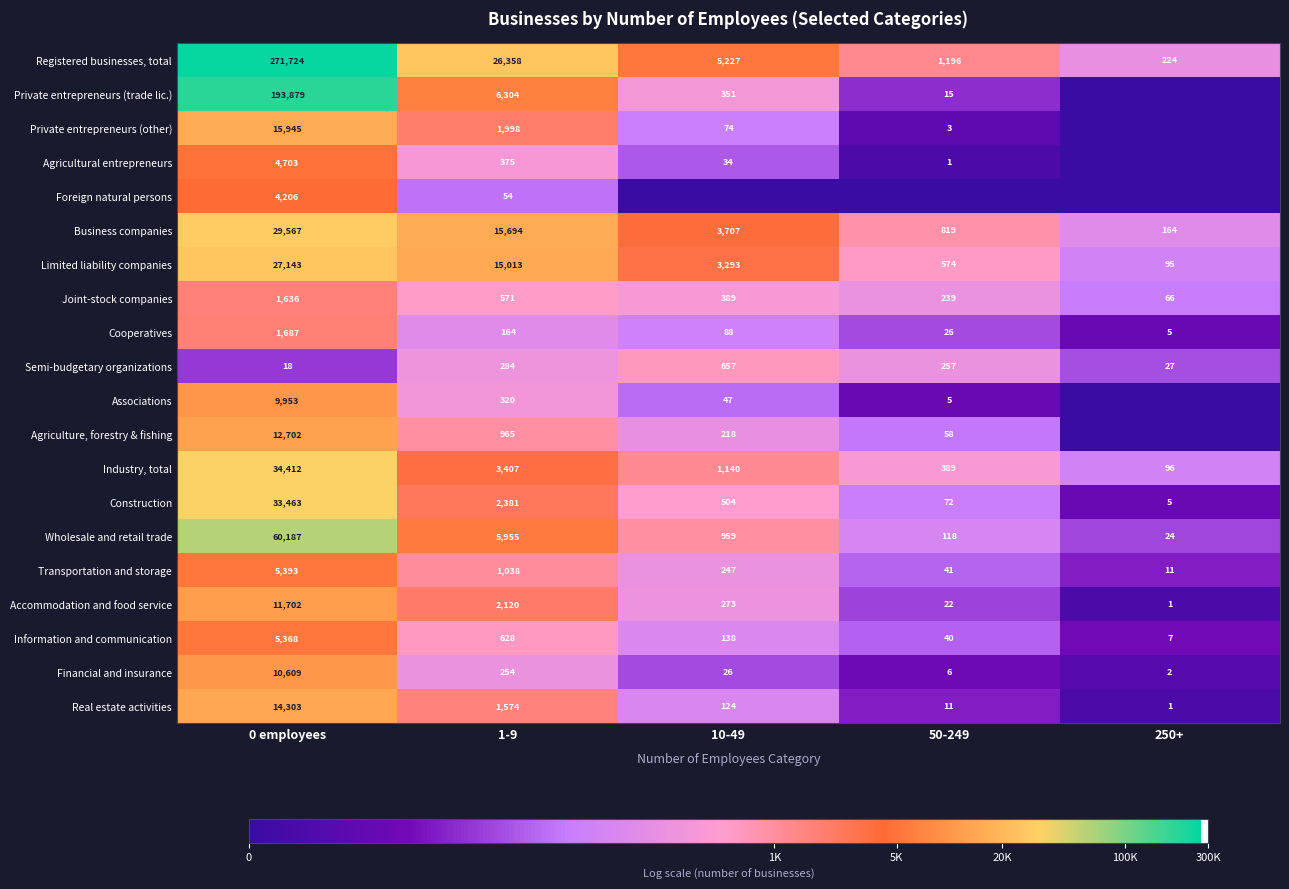

Between 250+ and 0 employees, which is larger?

0 employees